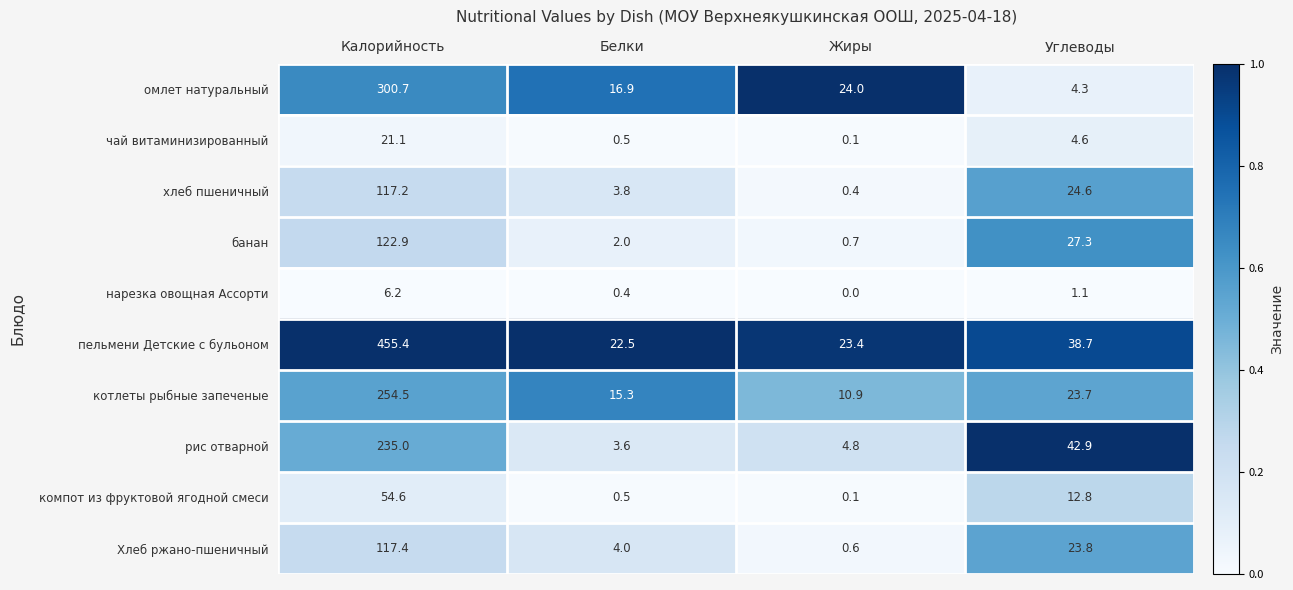

At Углеводы, list the series in order from largest to smallest.

рис отварной, пельмени Детские с бульоном, банан, хлеб пшеничный, Хлеб ржано-пшеничный, котлеты рыбные запеченые, компот из фруктовой ягодной смеси, чай витаминизированный, омлет натуральный, нарезка овощная Ассорти